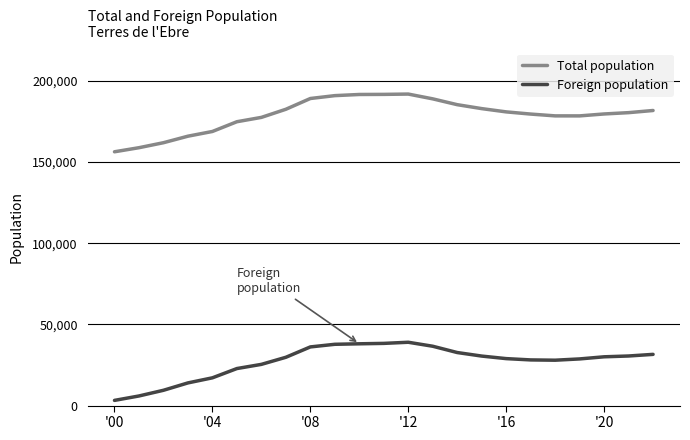

True or false: Total population and Foreign population intersect in this chart.

False